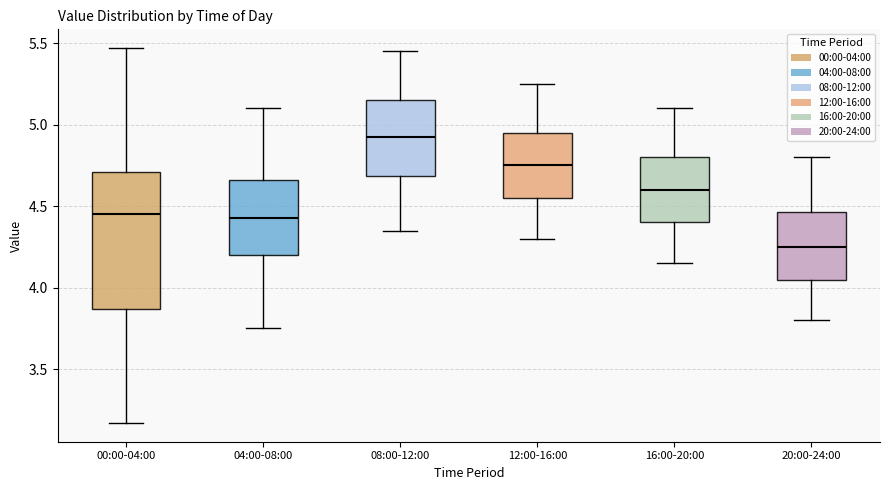

Reading left to right, transcribe this box plot: for each box, give where its median line is, the range the box spans, and where its two whiskers end, as read against the y-axis. The values are not printed on the chart, so give them approximately, as read against the axis.

00:00-04:00: median 4.45, box 3.85 to 4.70, whiskers 3.15 to 5.45
04:00-08:00: median 4.45, box 4.20 to 4.65, whiskers 3.75 to 5.10
08:00-12:00: median 4.95, box 4.70 to 5.15, whiskers 4.35 to 5.45
12:00-16:00: median 4.75, box 4.55 to 4.95, whiskers 4.30 to 5.25
16:00-20:00: median 4.60, box 4.40 to 4.80, whiskers 4.15 to 5.10
20:00-24:00: median 4.25, box 4.05 to 4.45, whiskers 3.80 to 4.80